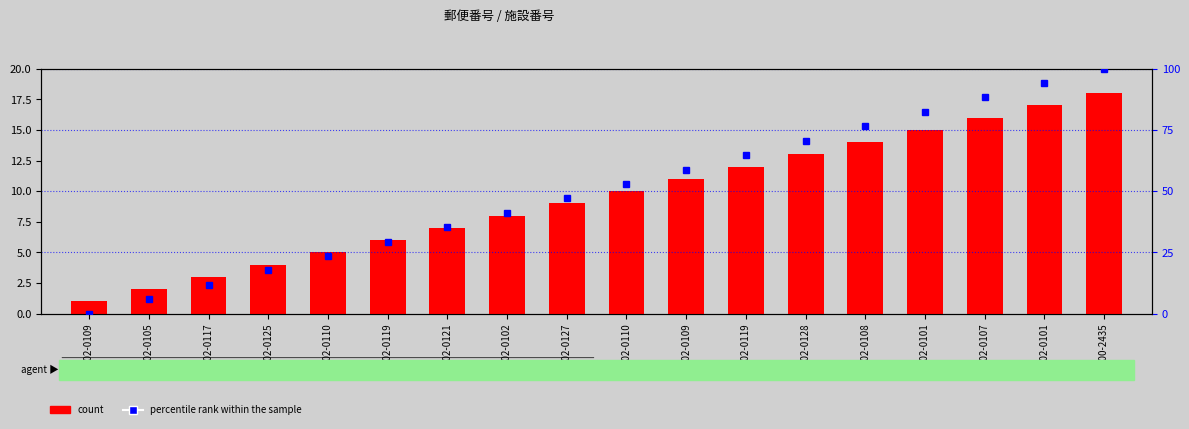

Reading left to right, extract all data points from this chart.

count: 302-0109=1.0	302-0105=2.0	302-0117=3.0	302-0125=4.0	302-0110=5.0	302-0119=6.0	302-0121=7.0	302-0102=8.0	302-0127=9.0	302-0110=10.0	302-0109=11.0	302-0119=12.0	302-0128=13.0	302-0108=14.0	302-0101=15.0	302-0107=16.0	302-0101=17.0	300-2435=18.0
percentile rank within the sample: 302-0109=0.0	302-0105=5.9	302-0117=11.8	302-0125=17.6	302-0110=23.5	302-0119=29.4	302-0121=35.3	302-0102=41.2	302-0127=47.1	302-0110=52.9	302-0109=58.8	302-0119=64.7	302-0128=70.6	302-0108=76.5	302-0101=82.4	302-0107=88.2	302-0101=94.1	300-2435=100.0